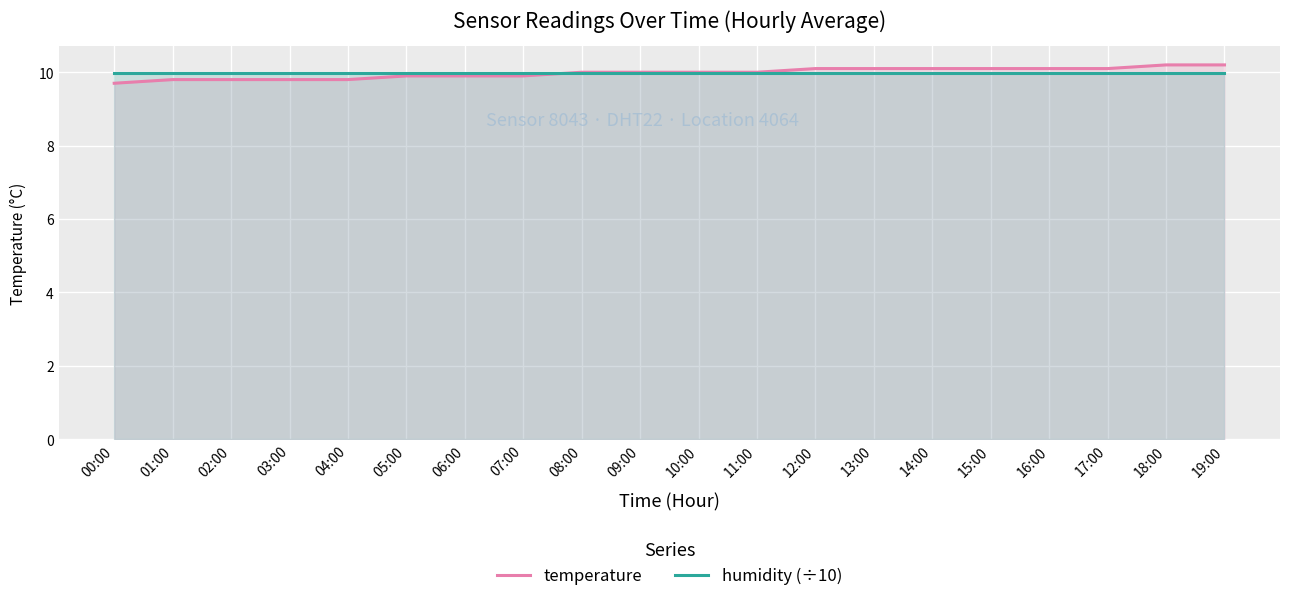

List the labels in order of temperature value, smallest first.

00:00, 01:00, 02:00, 03:00, 04:00, 05:00, 06:00, 07:00, 08:00, 09:00, 10:00, 11:00, 12:00, 13:00, 14:00, 15:00, 16:00, 17:00, 18:00, 19:00